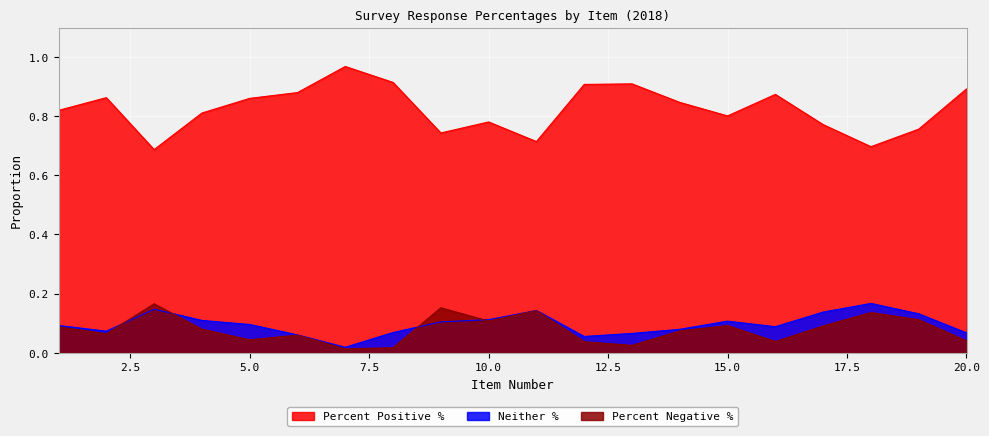

Which has a higher value, 19 or 9?

19